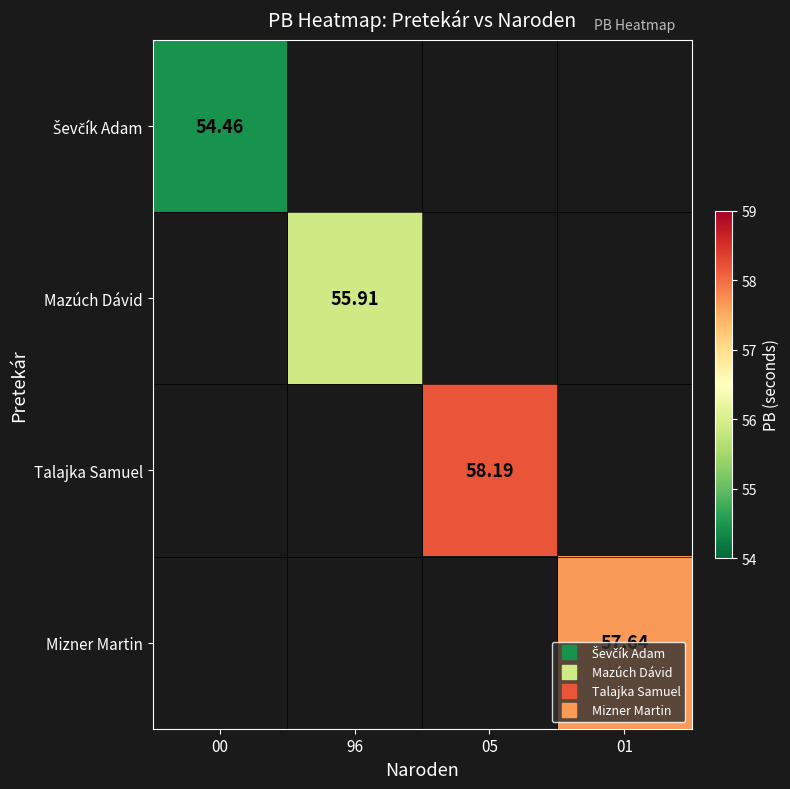

Rank the categories by Mazúch Dávid value from highest to lowest.

00, 96, 05, 01